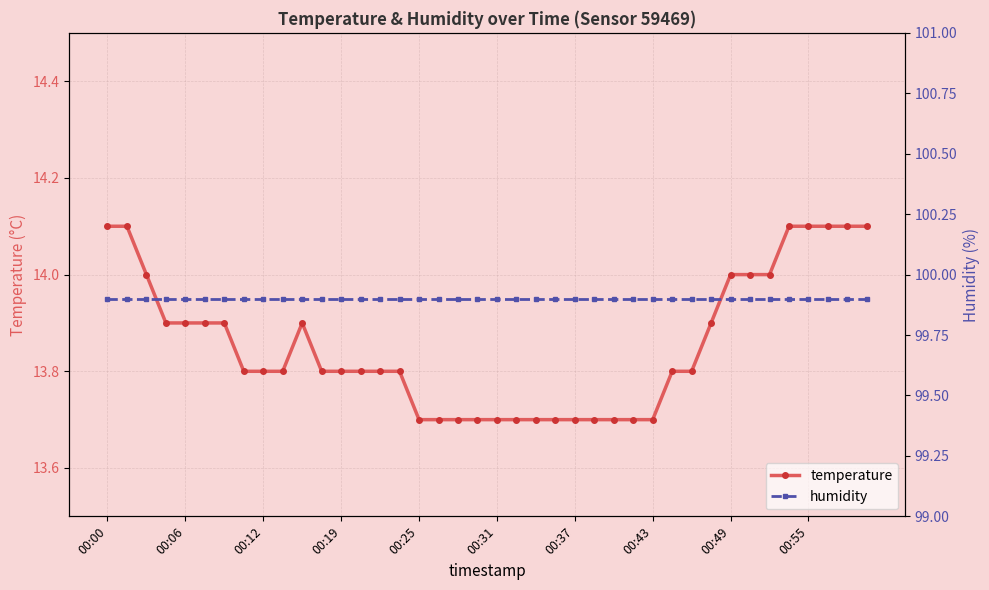

True or false: temperature and humidity intersect in this chart.

False